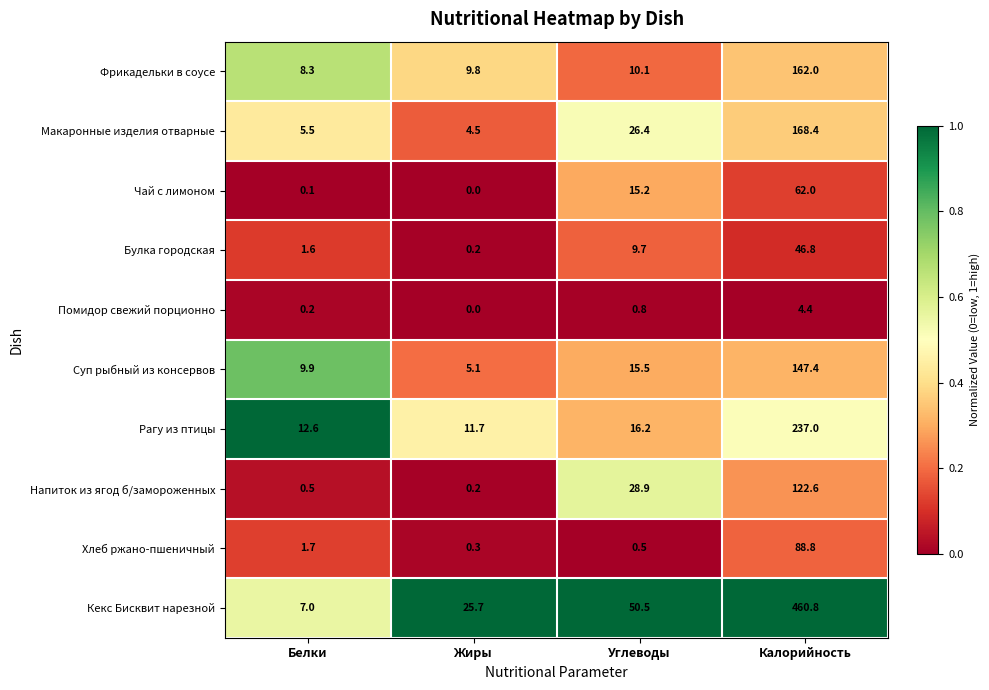

What is the sum of all Хлеб ржано-пшеничный values?

91.3